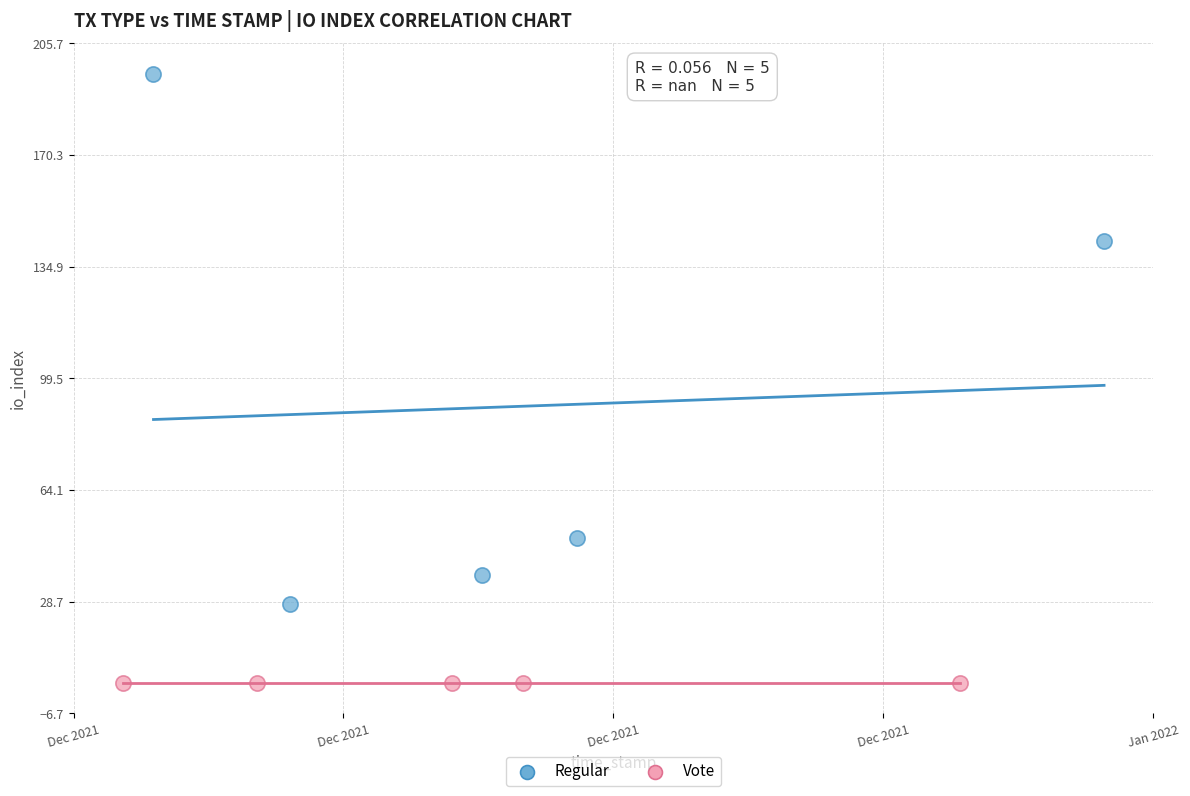

Which series reaches the maximum Y coordinate?

Regular